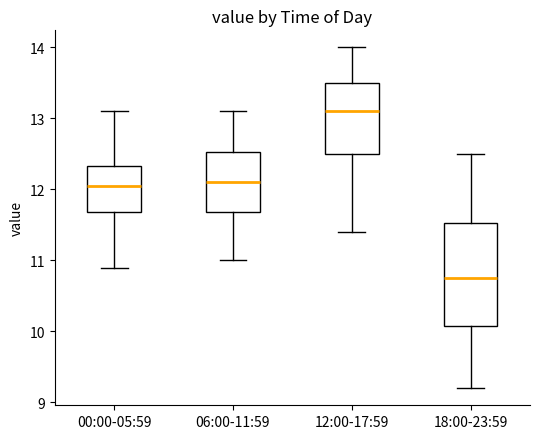

Reading left to right, transcribe this box plot: for each box, give where its median line is, the range the box spans, and where its two whiskers end, as read against the y-axis. The values are not printed on the chart, so give them approximately, as read against the axis.

00:00-05:59: median 12.1, box 11.7 to 12.3, whiskers 10.9 to 13.1
06:00-11:59: median 12.1, box 11.7 to 12.5, whiskers 11.0 to 13.1
12:00-17:59: median 13.1, box 12.5 to 13.5, whiskers 11.4 to 14.0
18:00-23:59: median 10.8, box 10.1 to 11.5, whiskers 9.2 to 12.5